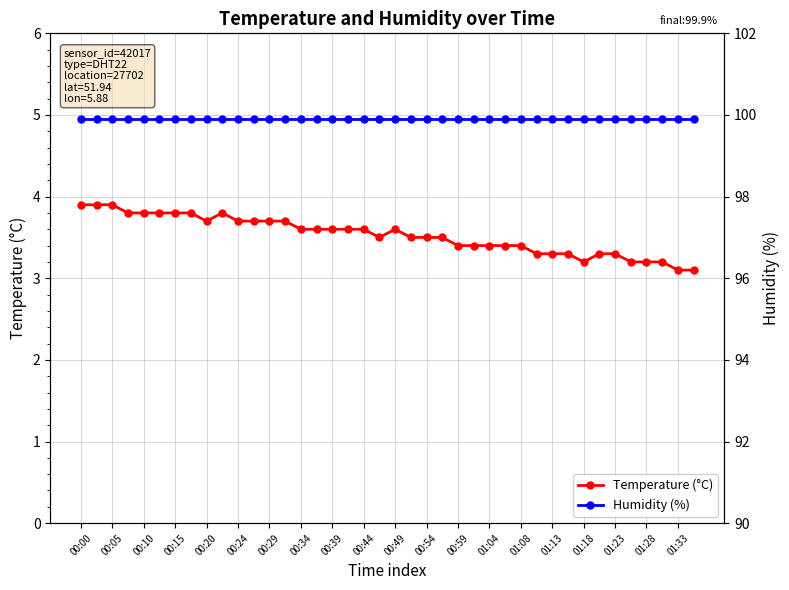

True or false: Temperature (°C) has a value of 3.7 at 00:20.

True